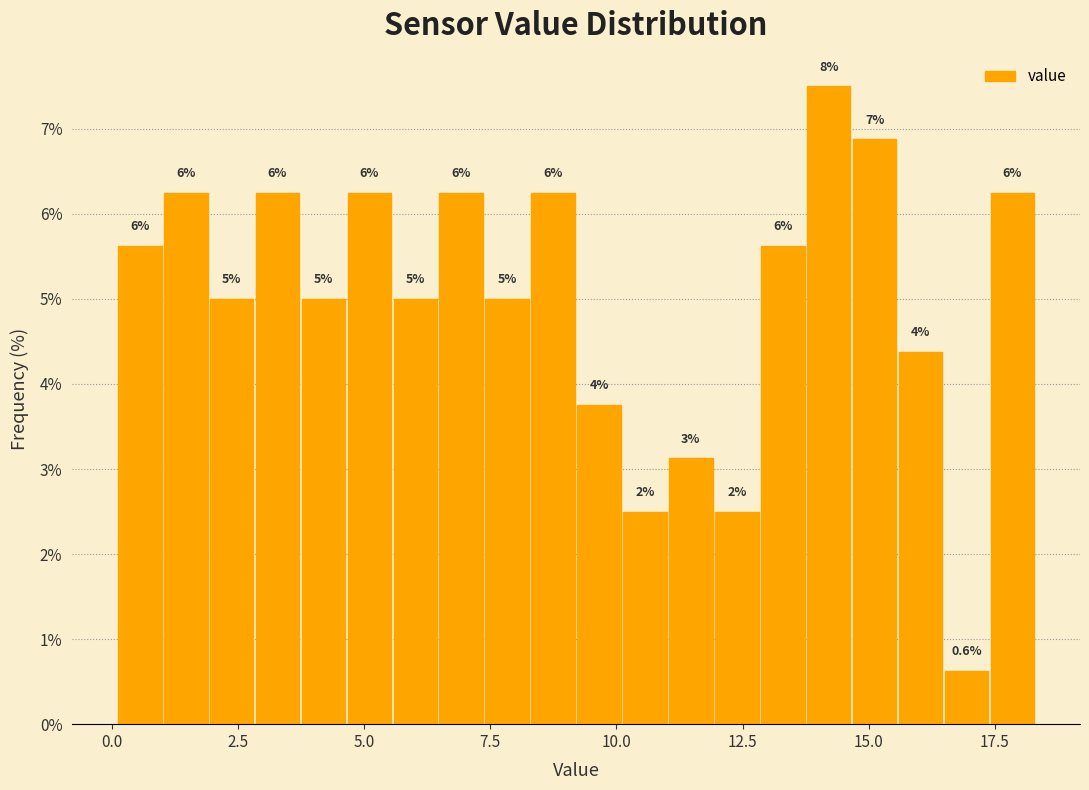

Read against the x-axis, roughly where is the centre of the tallest bar?

14.0